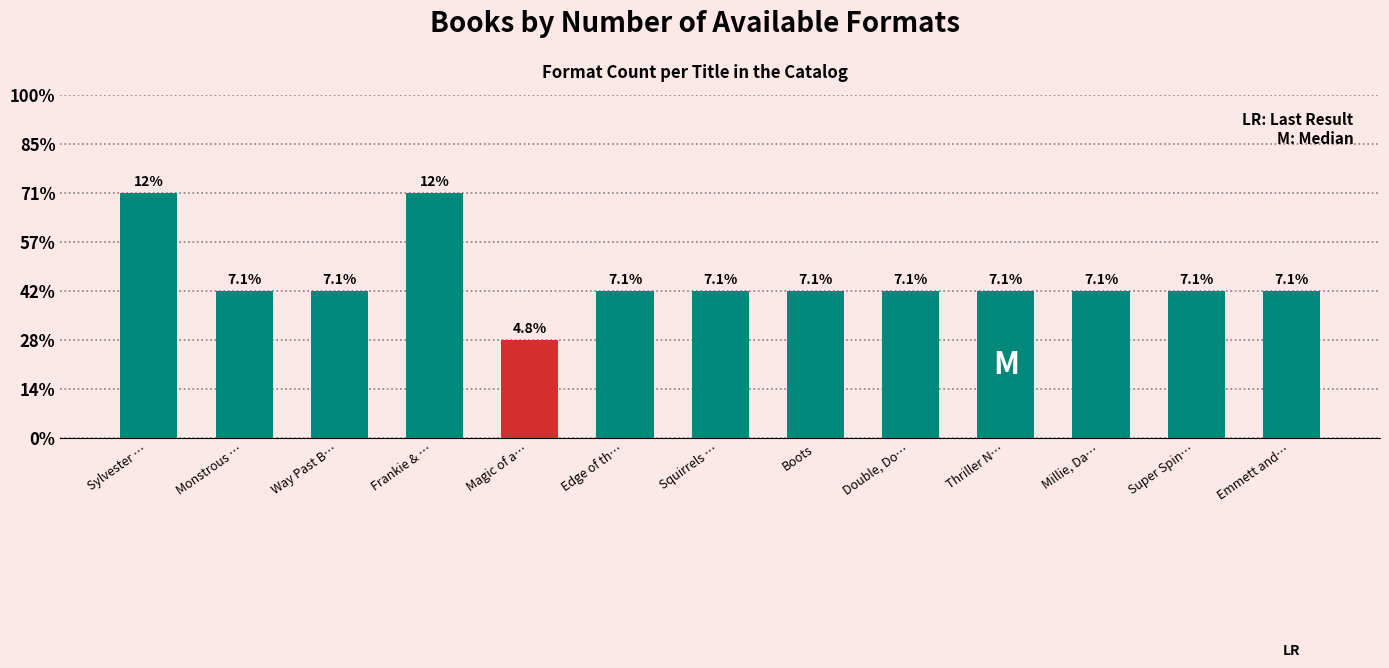

Reading left to right, transcribe all the data shown in this chart.

5	3	3	5	2	3	3	3	3	3	3	3	3